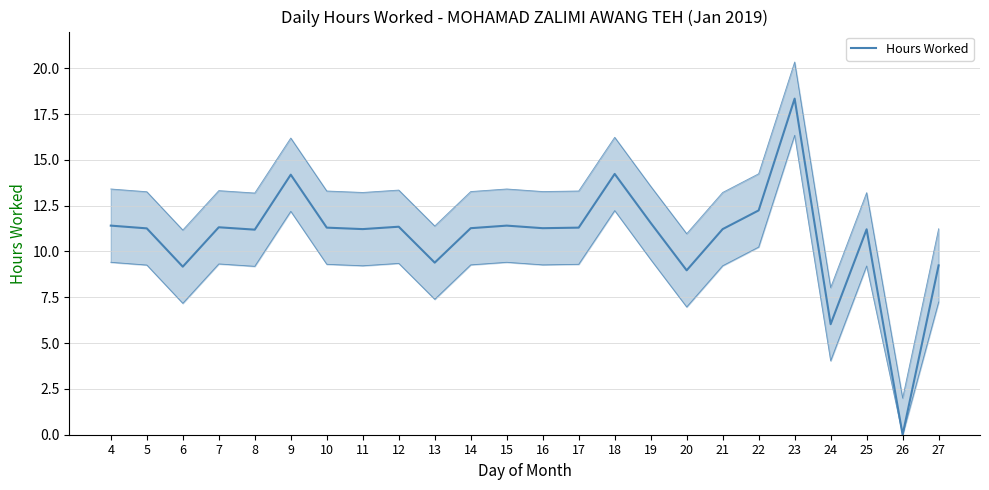

What is the ratio of the value at 5 to the value at 14?

1.0